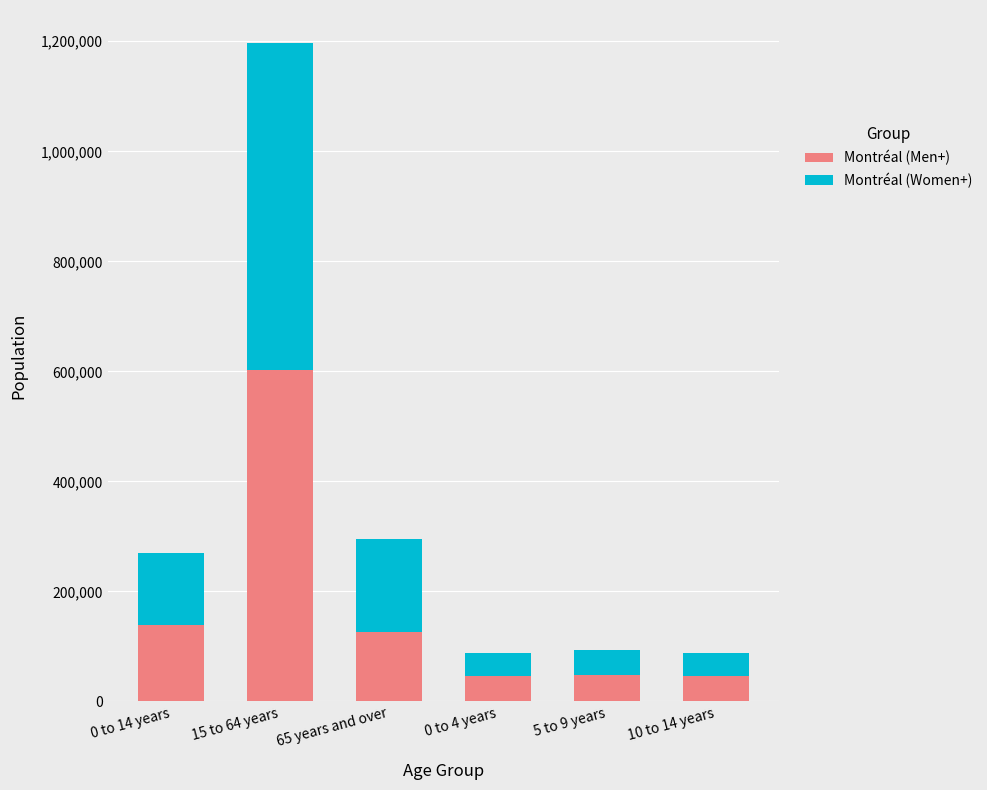

What is the maximum value for Montréal (Men+)?

603075